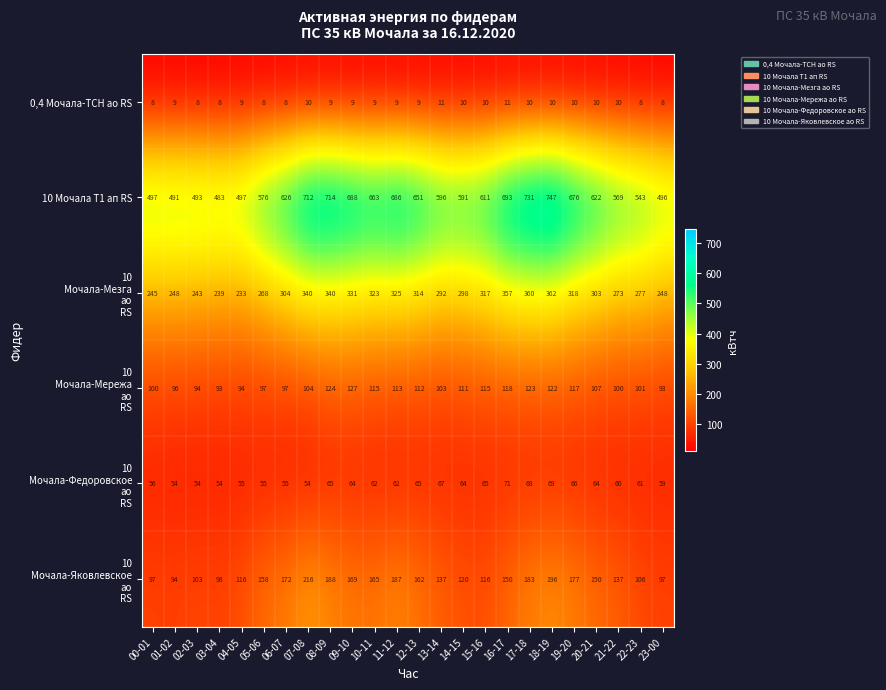

Which series has the widest spread of values?

10 Мочала Т1 ап RS